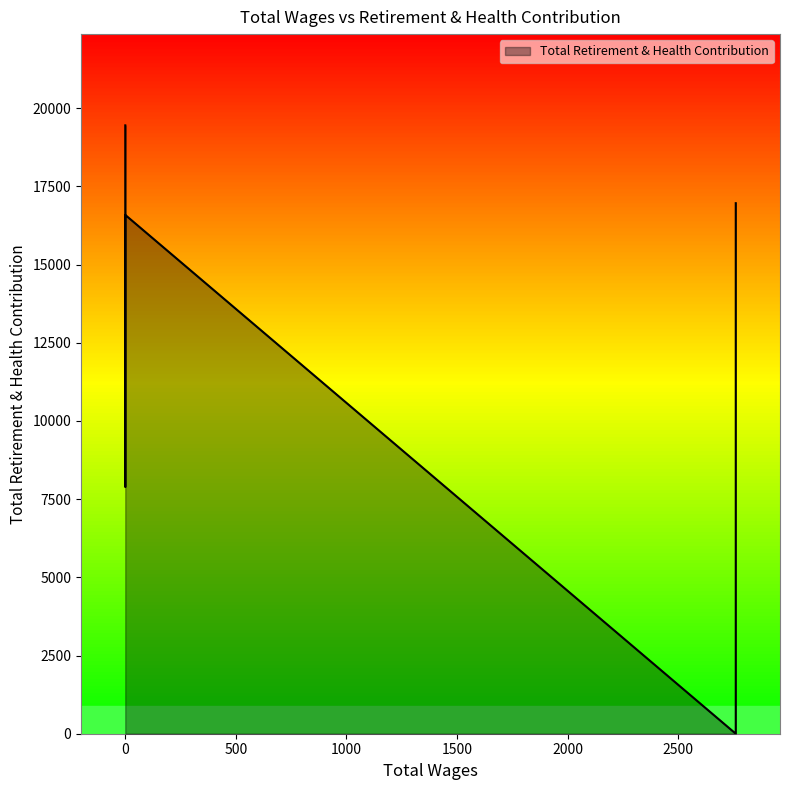

The value at 2760.0 is 16961. True or false?

True